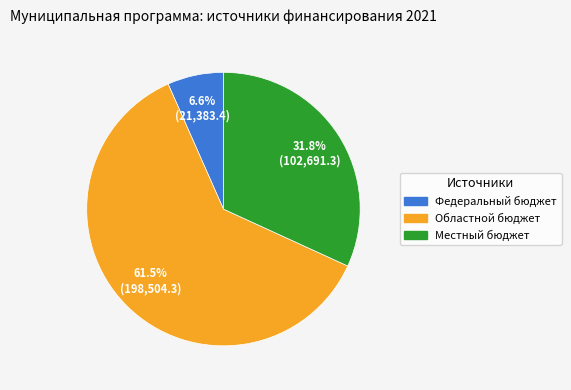

To the nearest percent, what is the combined percentage of Областной бюджет and Федеральный бюджет?

68%